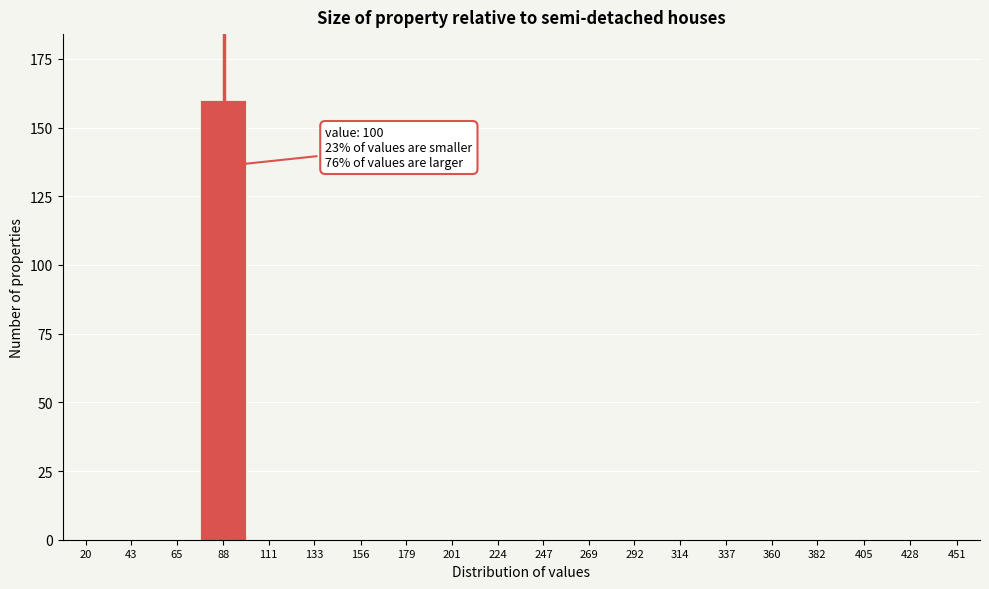

Reading right to left, what are all the values shown in this chart?

451=0	428=0	405=0	382=0	360=0	337=0	314=0	292=0	269=0	247=0	224=0	201=0	179=0	156=0	133=0	111=0	88=160	65=0	43=0	20=0